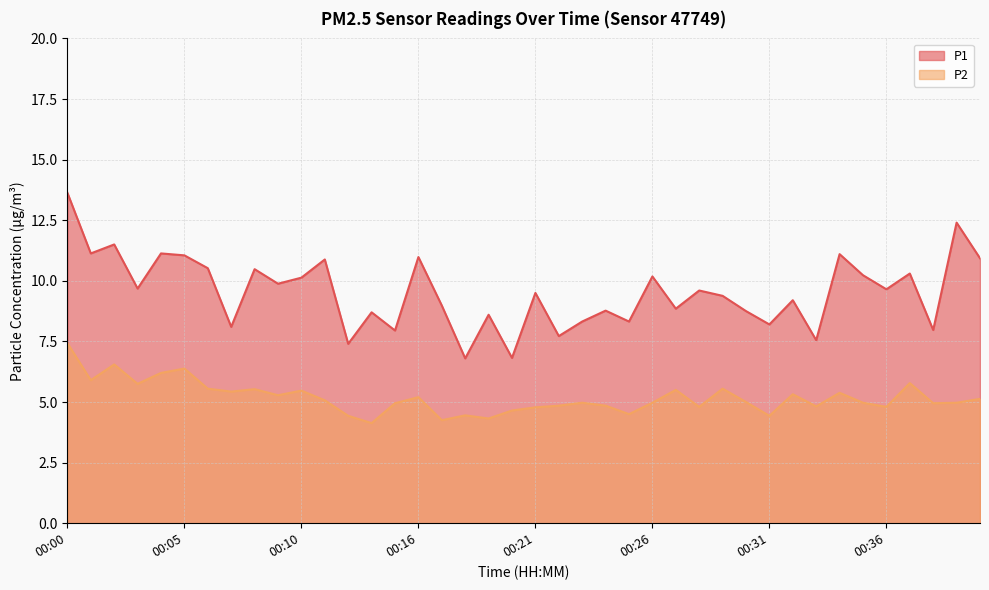

At which category does P2 reach its first local valley?

00:01